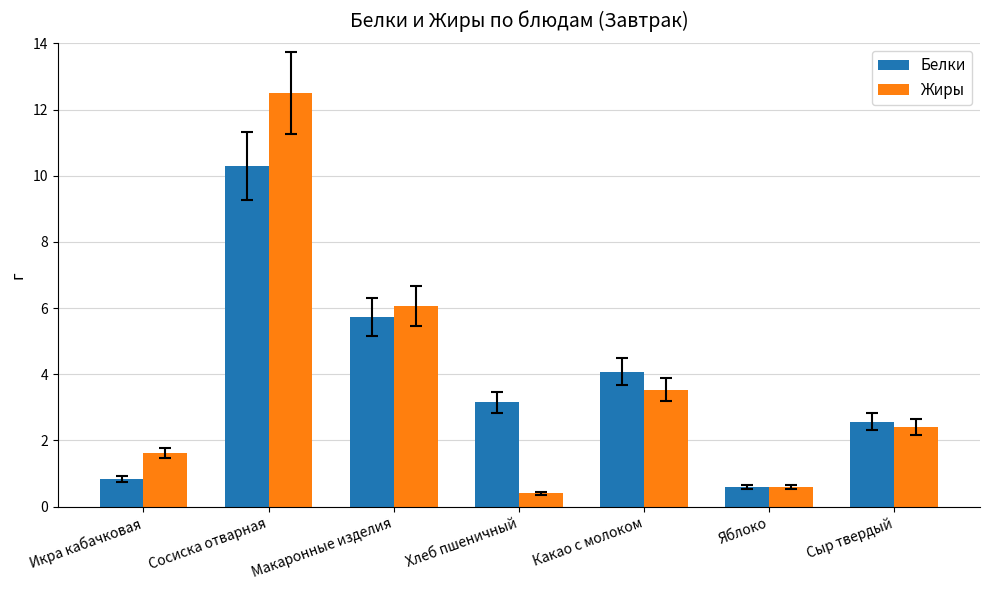

How many values in the Жиры series are below 2?

3